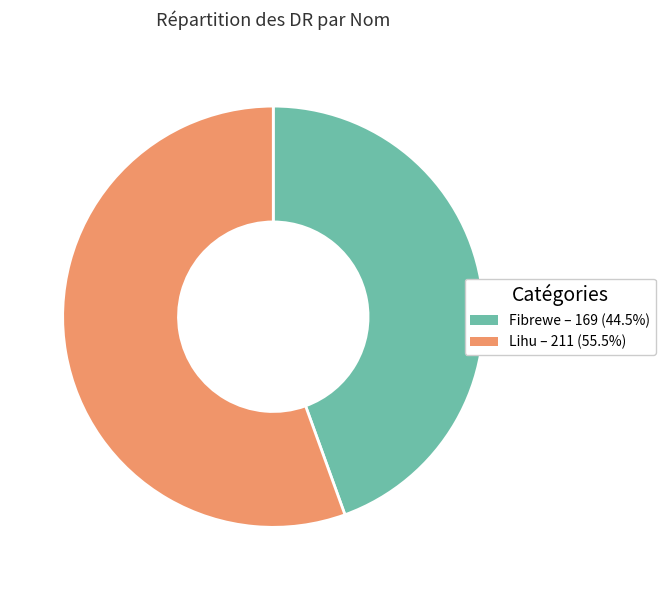

Is the sum of Fibrewe and Lihu greater than half?

Yes